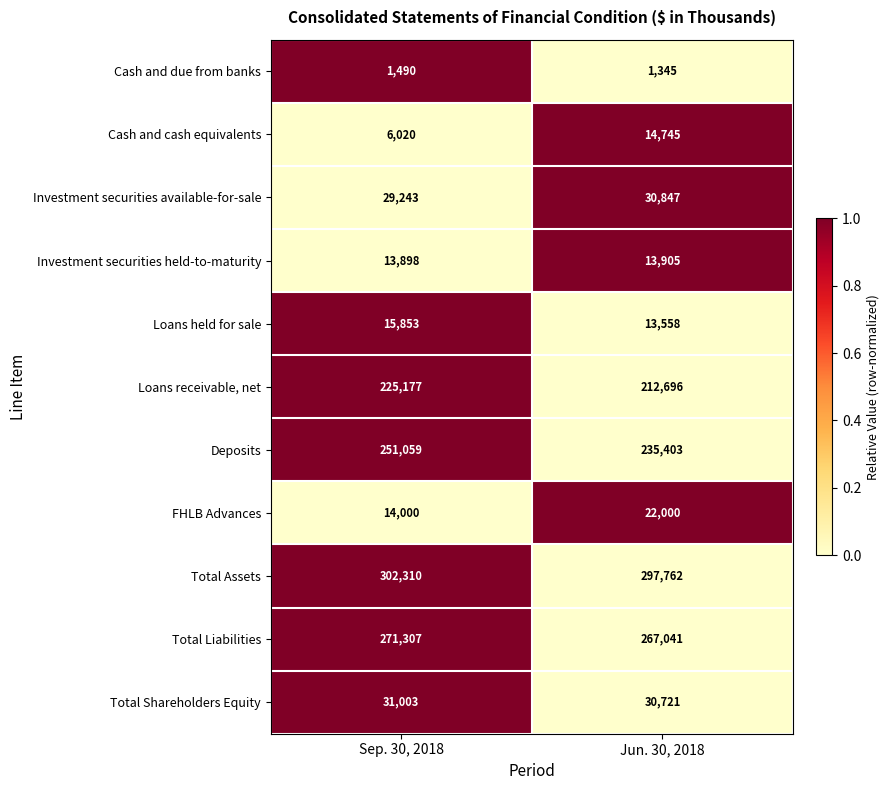

At which category is the sum across all series the highest?

Sep. 30, 2018